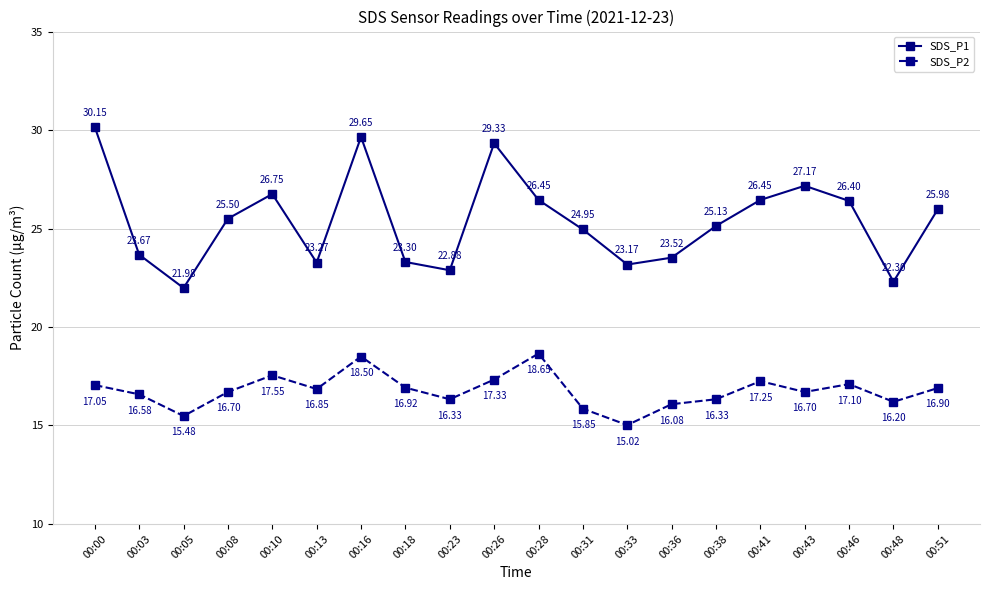

Which series has the largest total across all categories?

SDS_P1